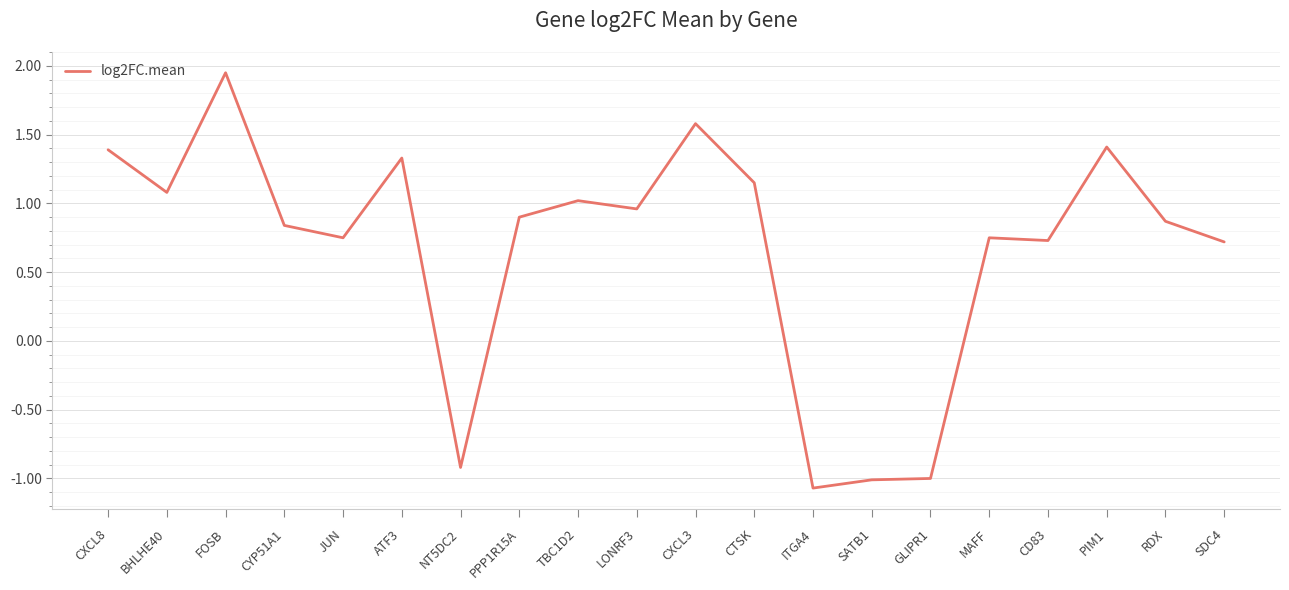

At which category does the chart reach its minimum across all series?

ITGA4